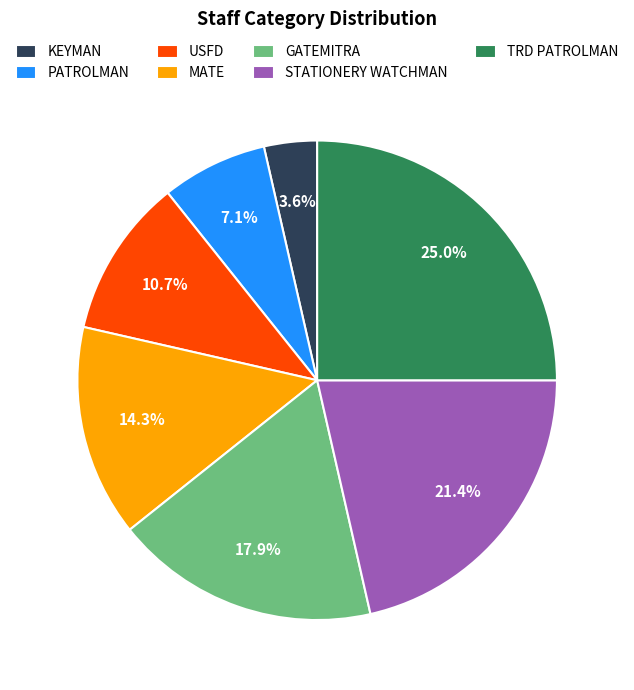

Which has a higher value, GATEMITRA or TRD PATROLMAN?

TRD PATROLMAN